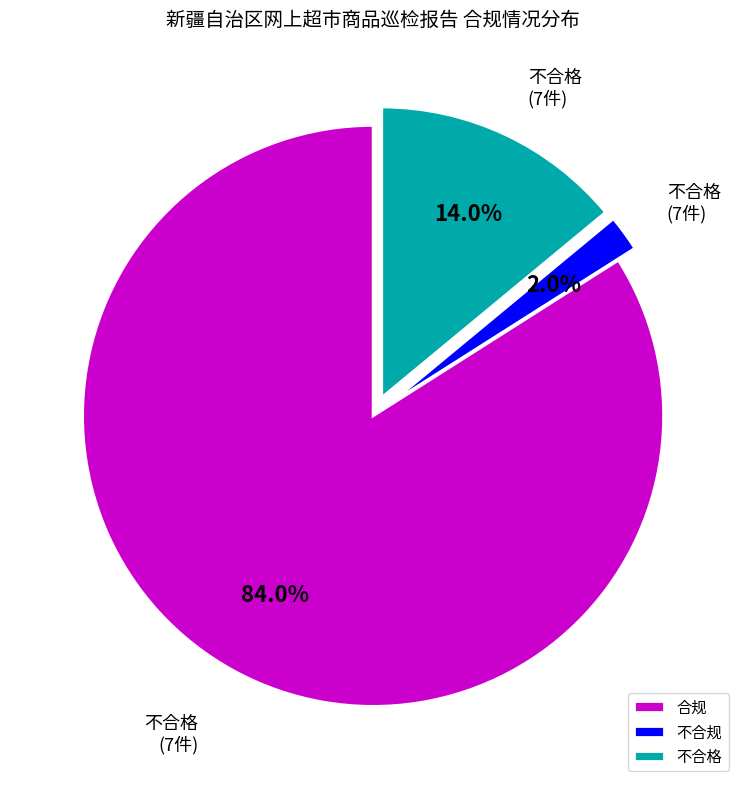

Is there a majority slice in this chart?

Yes